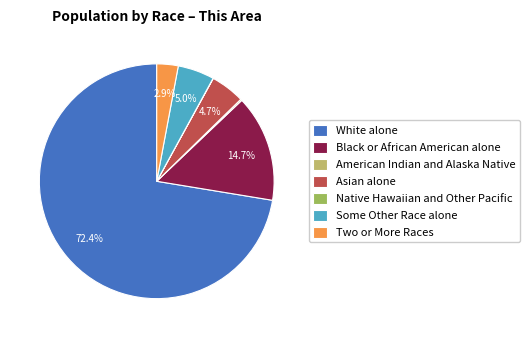

To the nearest percent, what is the average slice percentage?

14%